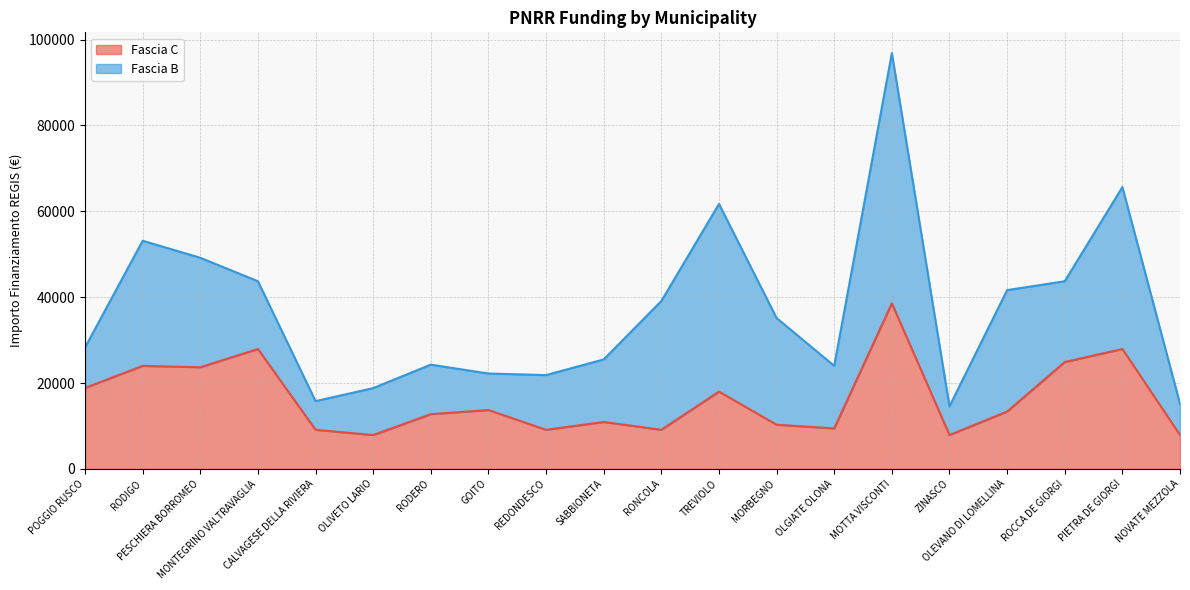

At which label does the data first exceed 13354?

POGGIO RUSCO